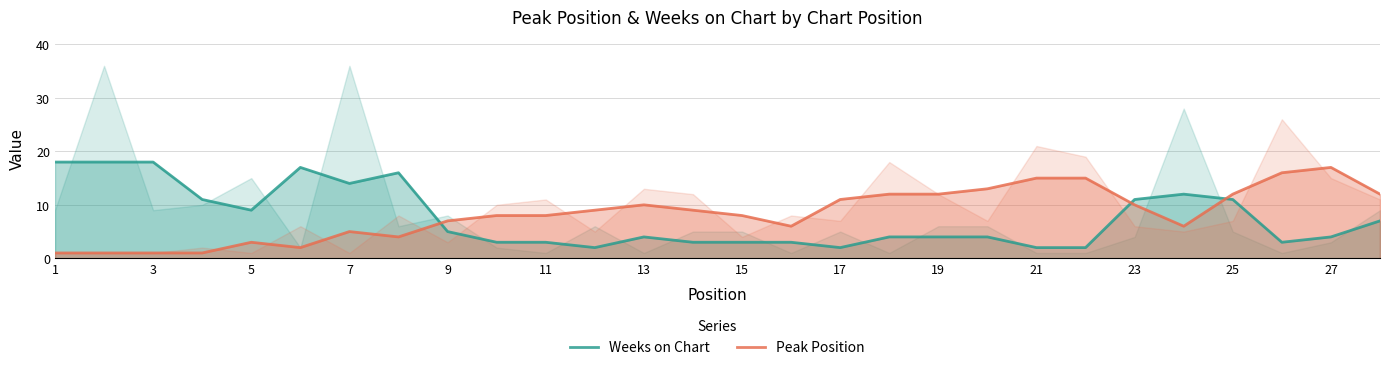

Which series ends up on top after the final intersection of Weeks on Chart and Peak Position?

Peak Position